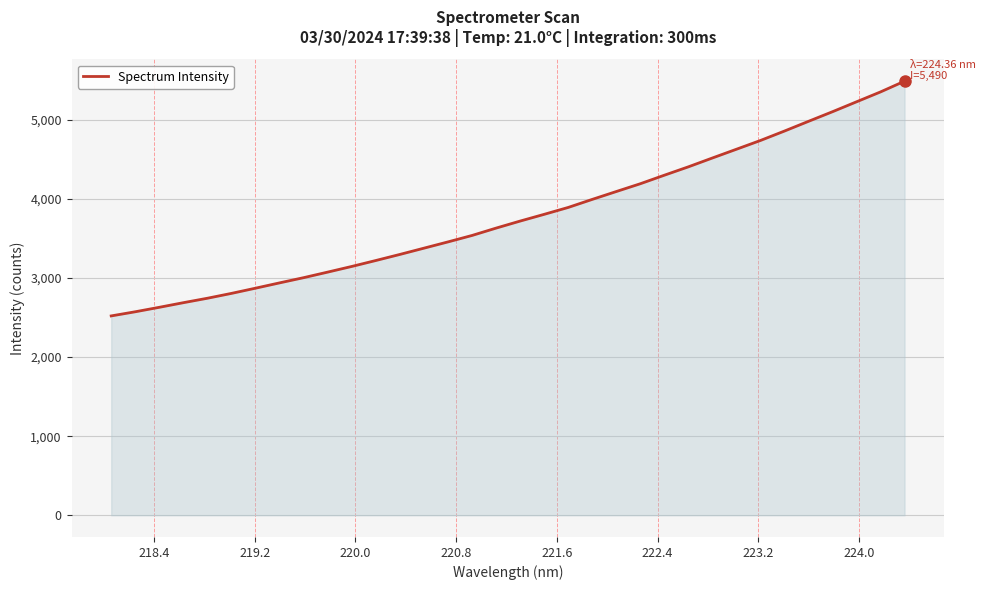

What is the difference between the maximum and minimum values?

2969.0